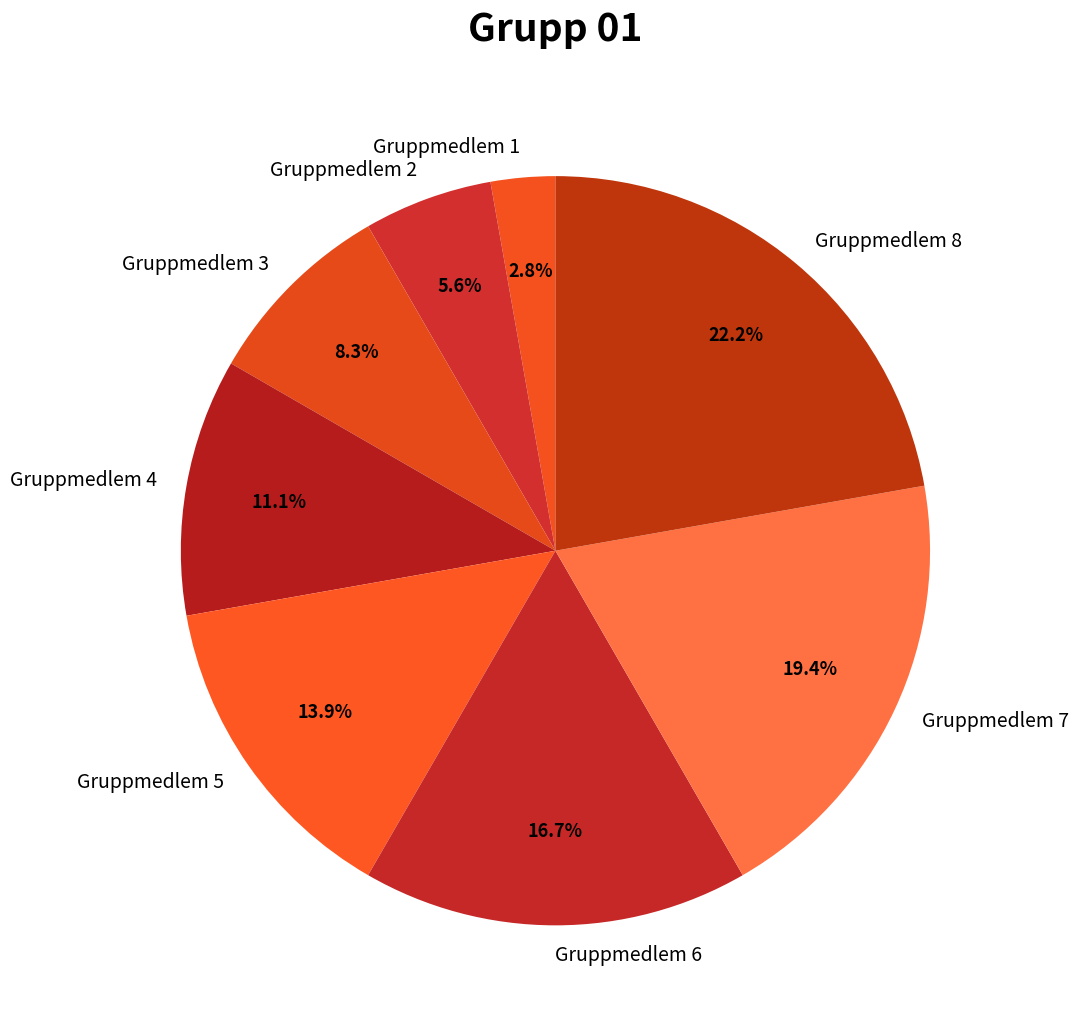

Does Gruppmedlem 3 account for over 50% of the chart?

No